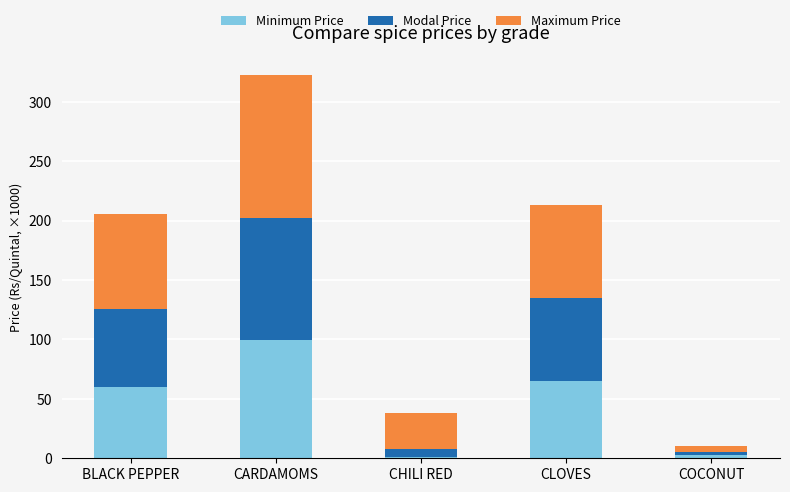

Count the number of data series in this chart.

3